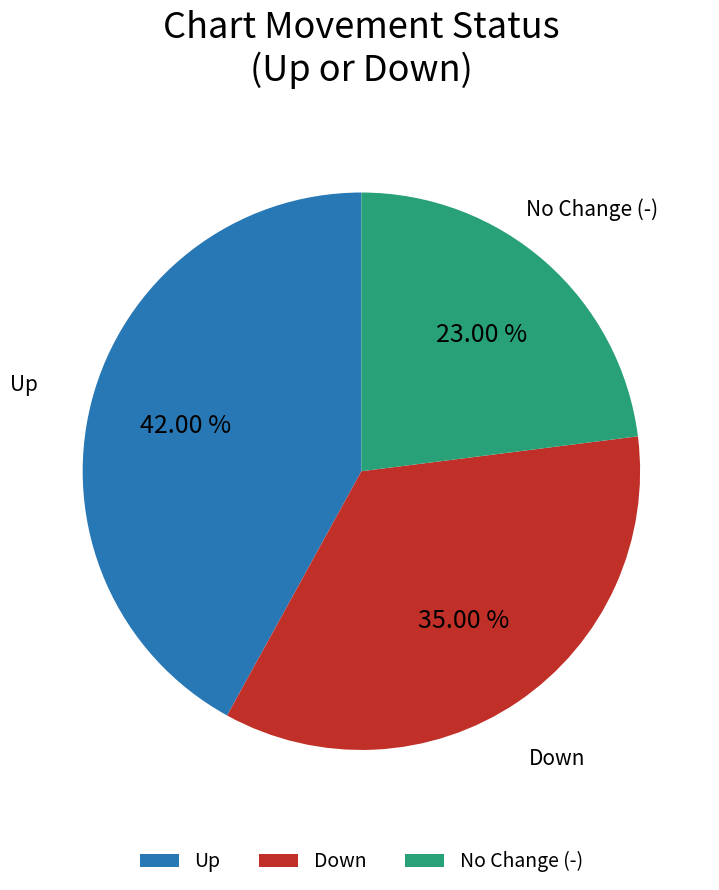

Which slice is the largest?

Up